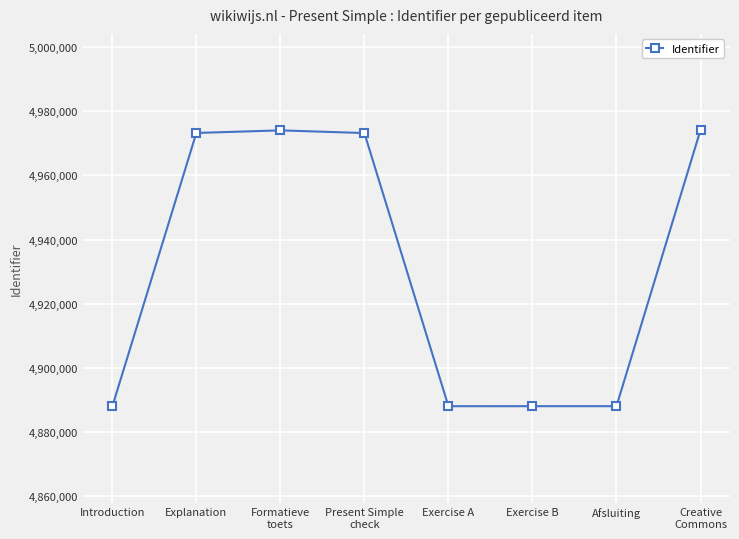

True or false: there are more than 0 points higher than both neighbors.

True